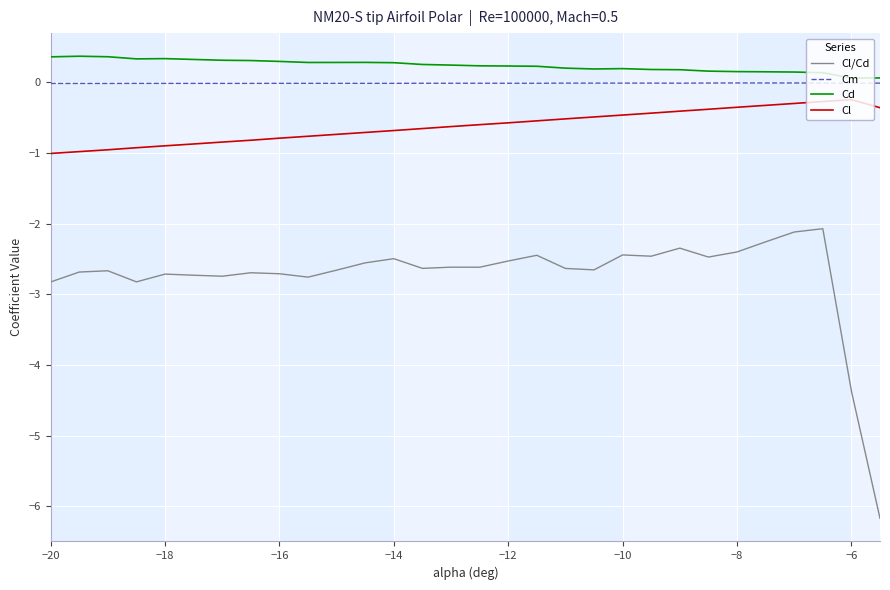

True or false: Cl/Cd and Cl intersect in this chart.

False